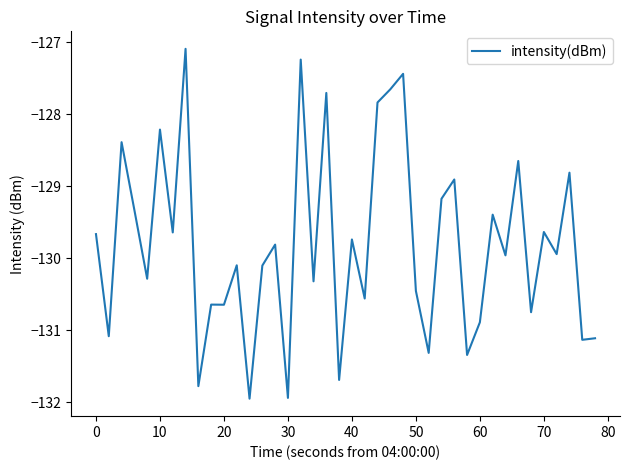

What is the maximum value shown in the chart?

-127.1